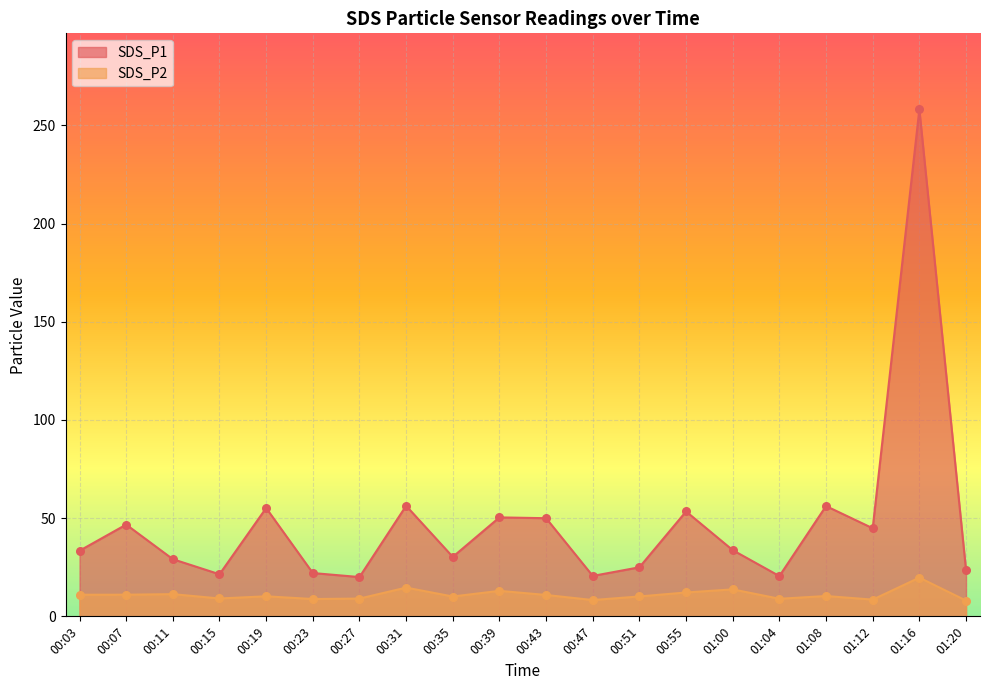

What are all the series names shown in the legend?

SDS_P1, SDS_P2